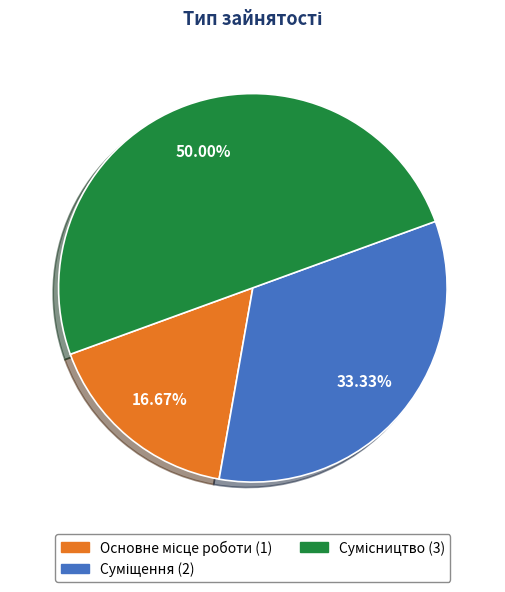

How many slices are in this pie chart?

3